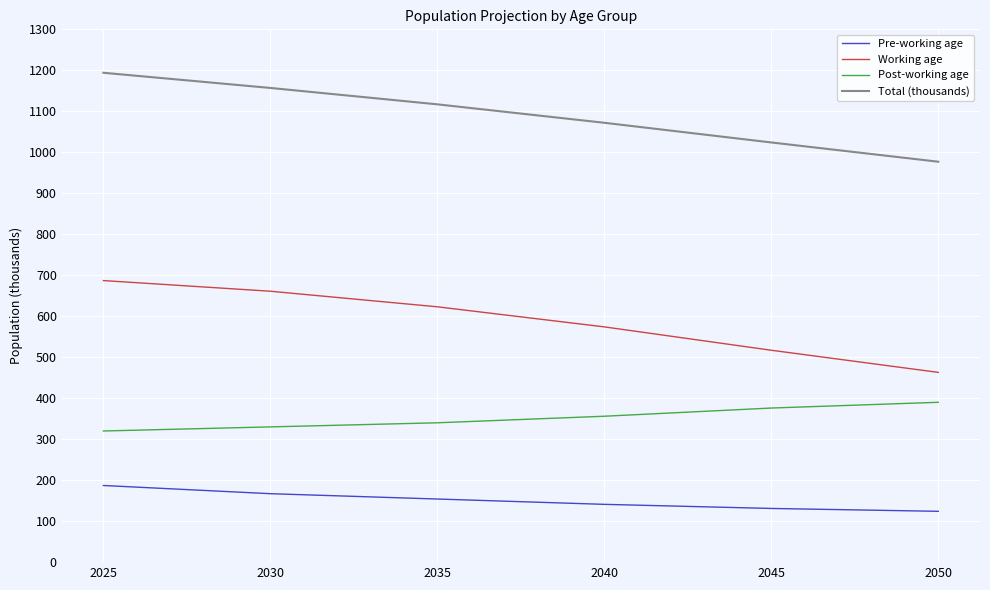

The Working age series shows 463 at 2050. True or false?

True